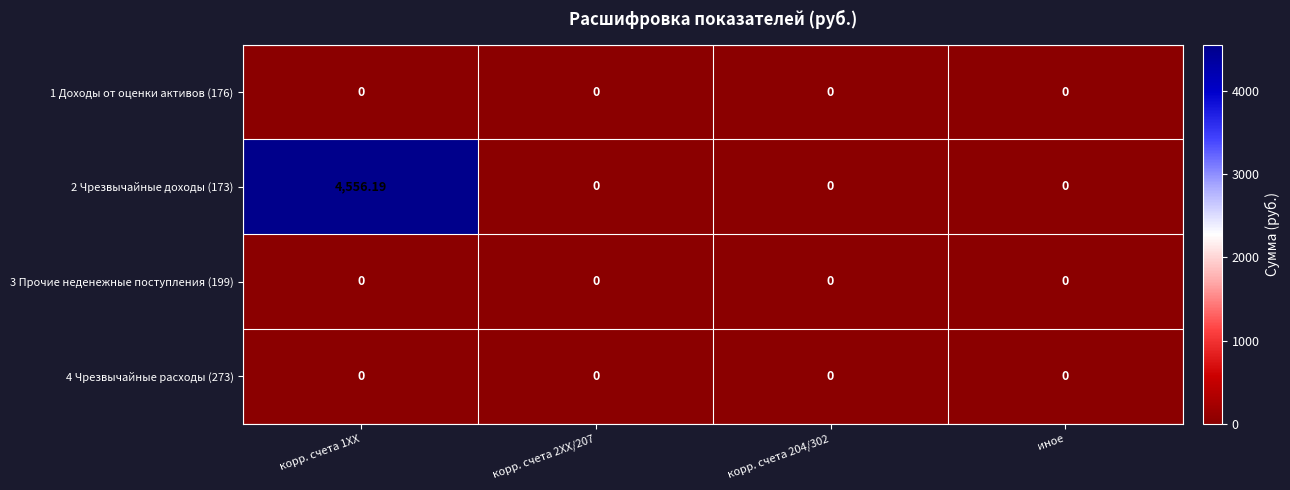

At which category does the chart reach its minimum across all series?

корр. счета 1ХХ